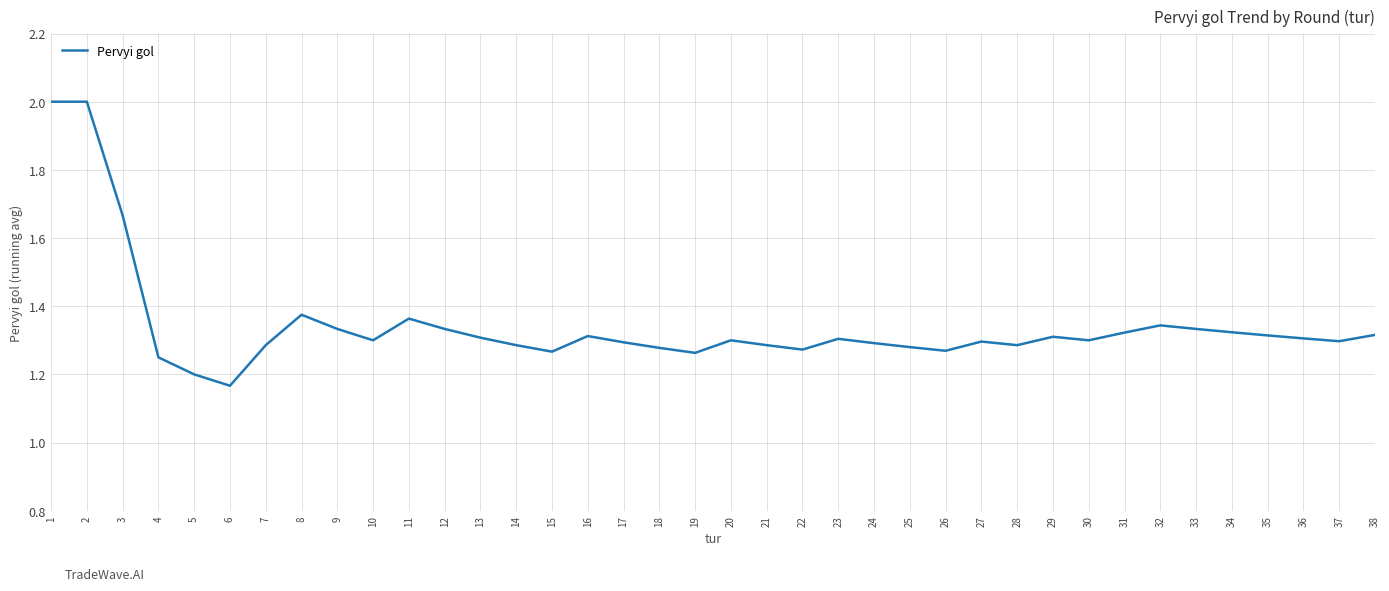

True or false: the data shows 1.8 at 16.

False